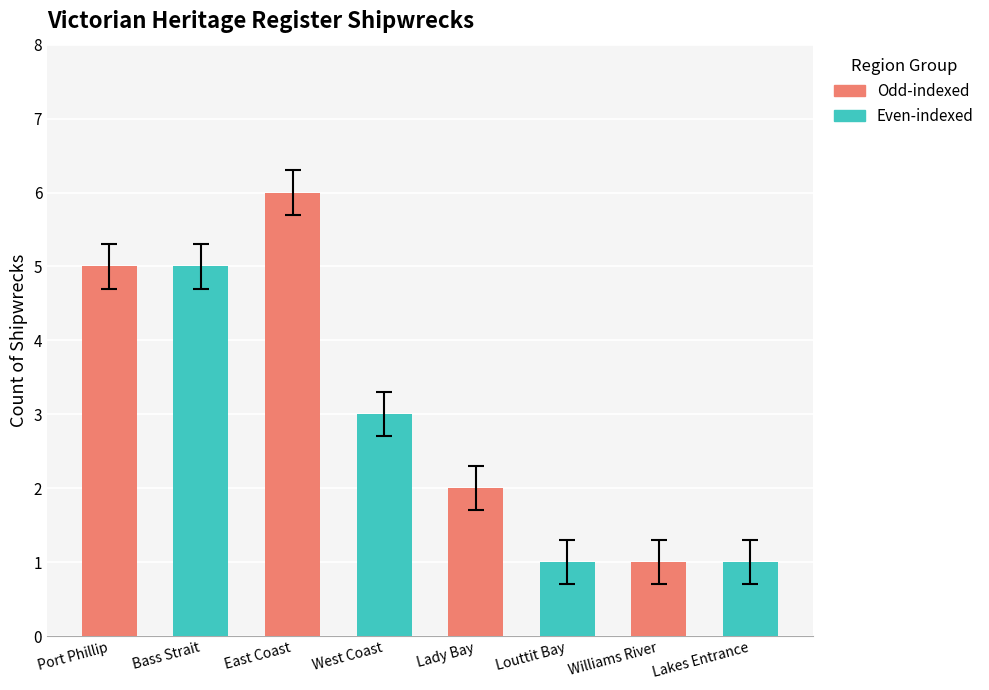

What position from the left is Bass Strait?

2